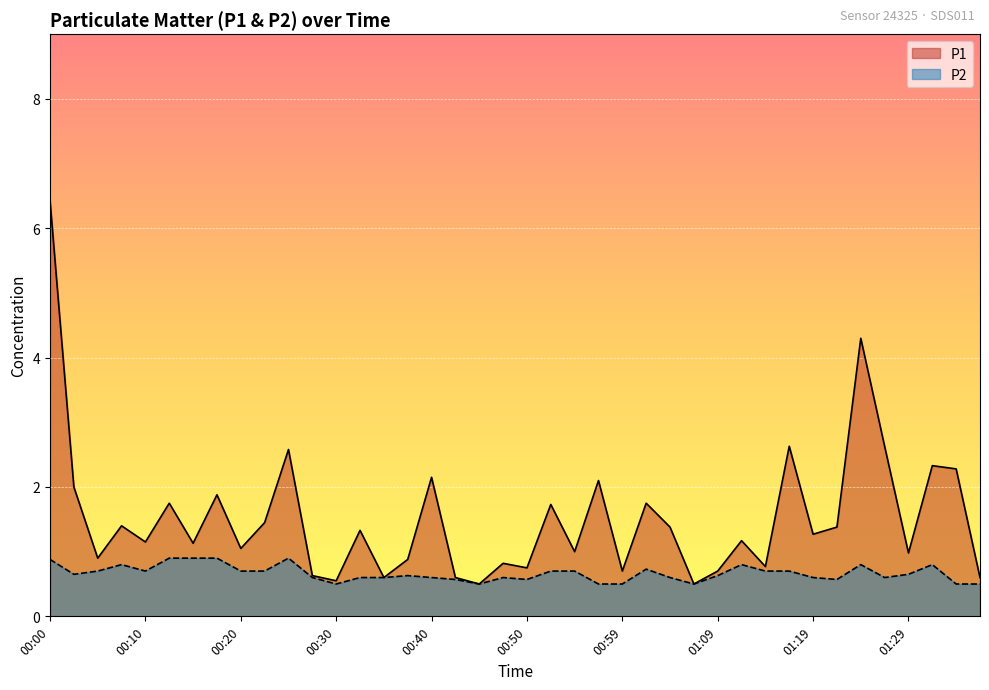

The P2 series shows 1.1 at 00:22. True or false?

False